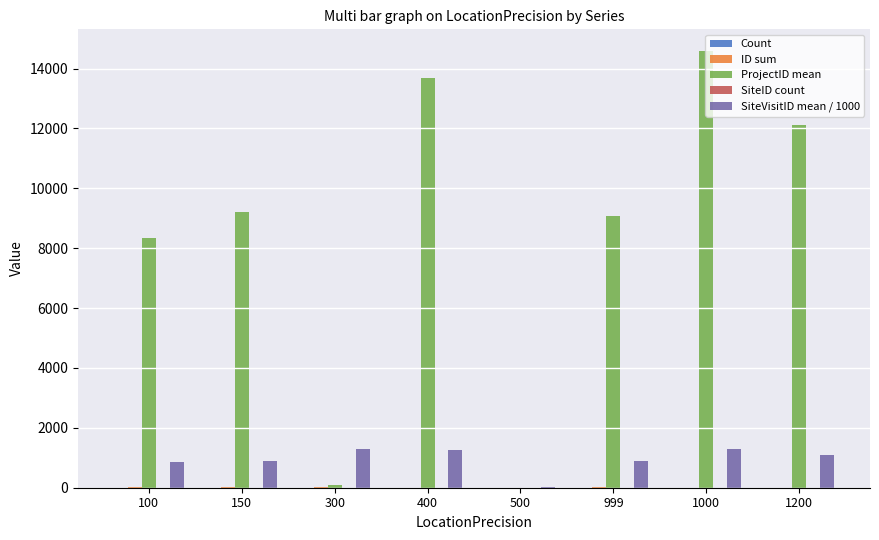

Between 100 and 1000, which series saw the biggest shift?

ProjectID mean